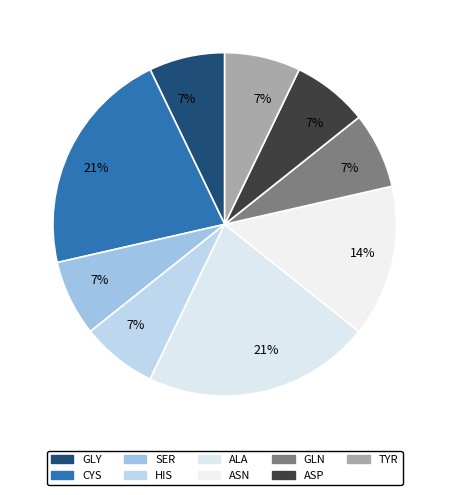

Count the number of slices in the pie.

9